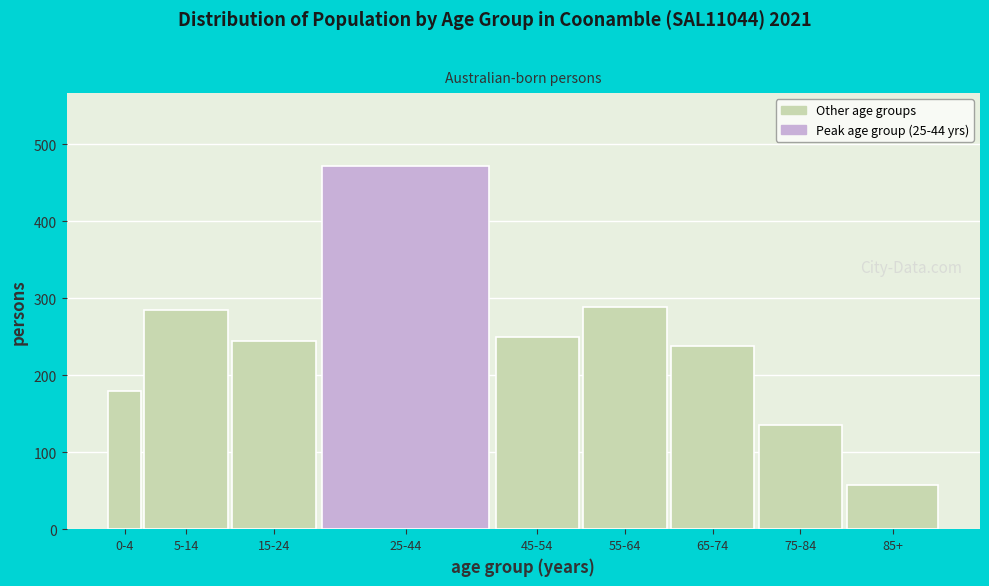

Reading left to right, what are all the values shown in this chart?

180	285	244	472	249	289	238	135	58